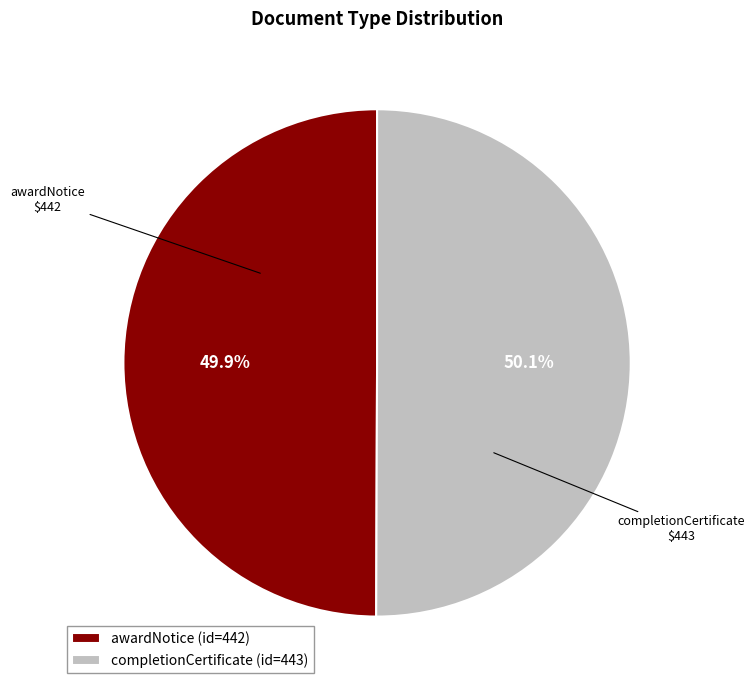

To the nearest percent, what percentage of the pie is completionCertificate?

50%